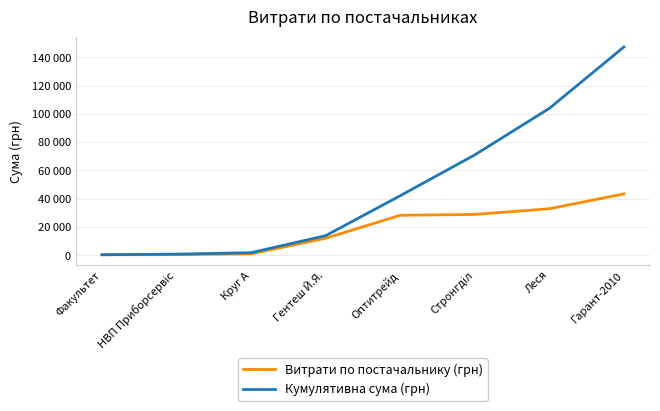

Which series has the largest range (max minus min)?

Кумулятивна сума (грн)